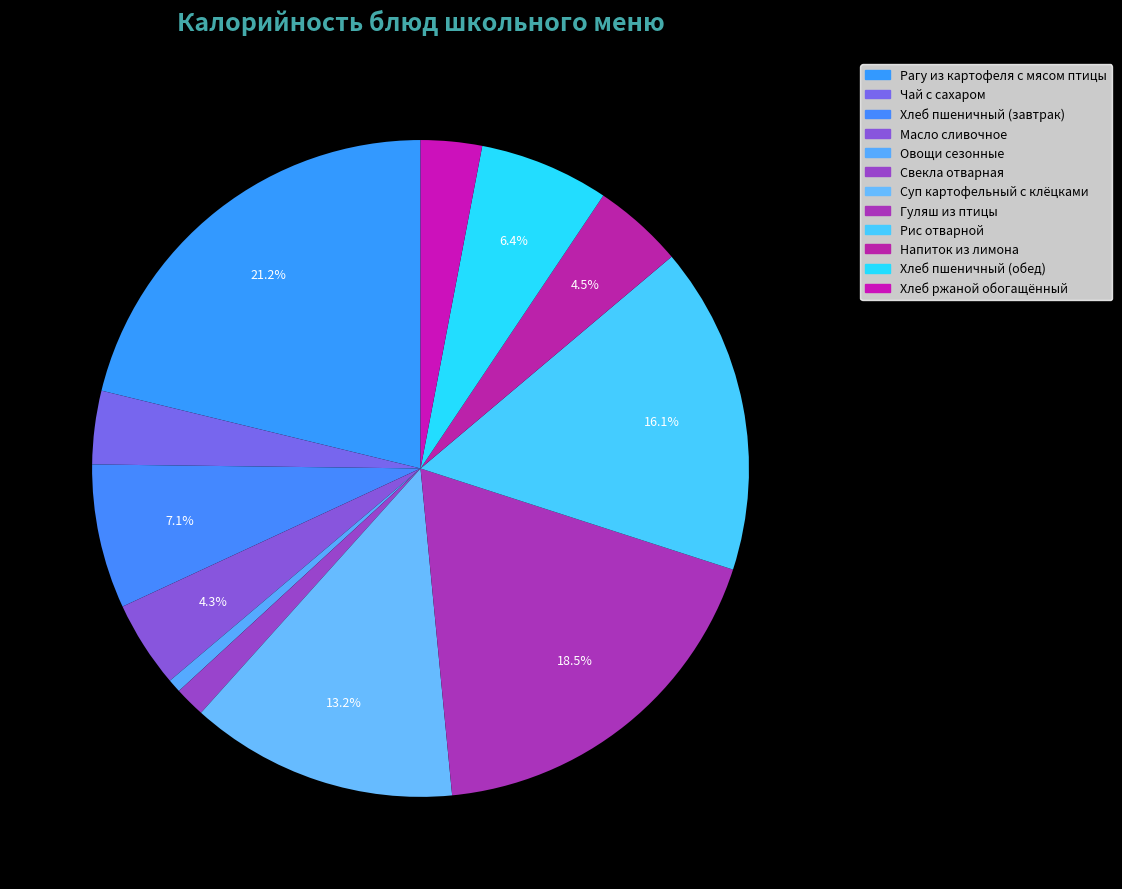

How many segments does this pie chart have?

12